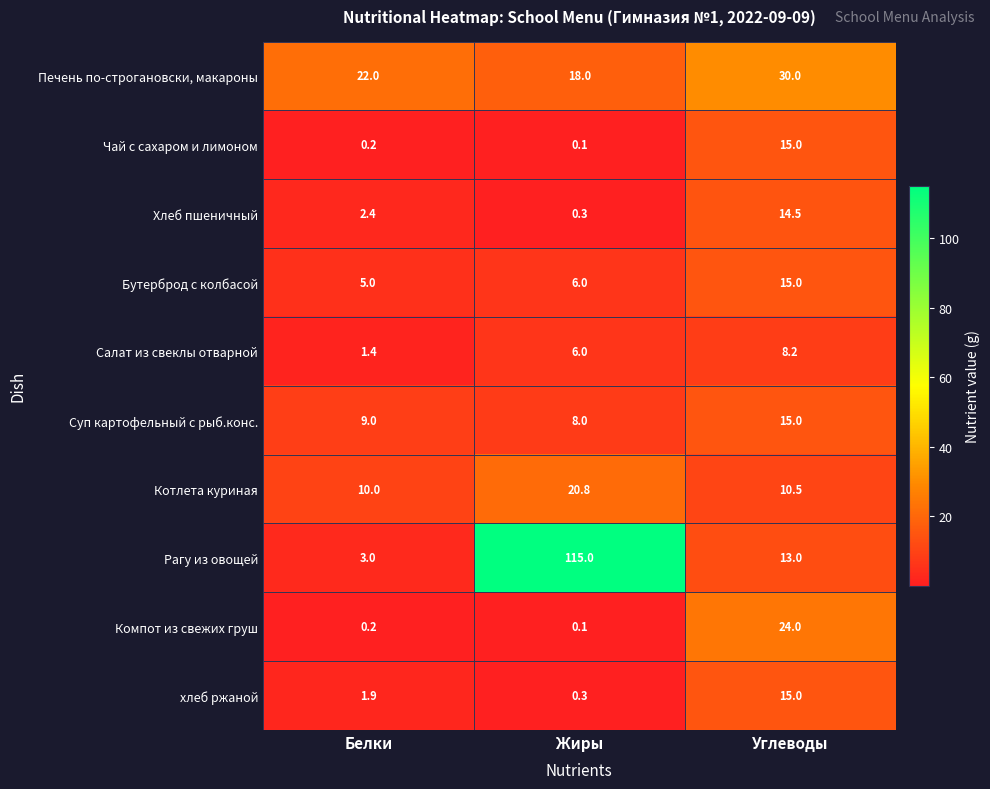

Reading left to right, list all the values displayed in this chart.

Печень по-строгановски, макароны: Белки=22.0	Жиры=18.0	Углеводы=30.0
Чай с сахаром и лимоном: Белки=0.2	Жиры=0.1	Углеводы=15.0
Хлеб пшеничный: Белки=2.4	Жиры=0.3	Углеводы=14.5
Бутерброд с колбасой: Белки=5.0	Жиры=6.0	Углеводы=15.0
Салат из свеклы отварной: Белки=1.4	Жиры=6.0	Углеводы=8.2
Суп картофельный с рыб.конс.: Белки=9.0	Жиры=8.0	Углеводы=15.0
Котлета куриная: Белки=10.0	Жиры=20.8	Углеводы=10.5
Рагу из овощей: Белки=3.0	Жиры=115.0	Углеводы=13.0
Компот из свежих груш: Белки=0.2	Жиры=0.1	Углеводы=24.0
хлеб ржаной: Белки=1.9	Жиры=0.3	Углеводы=15.0